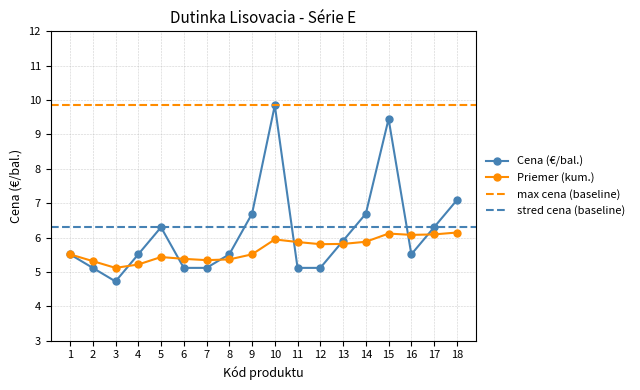

Is it true that Priemer (kum.) equals 5.9 at 10?

True